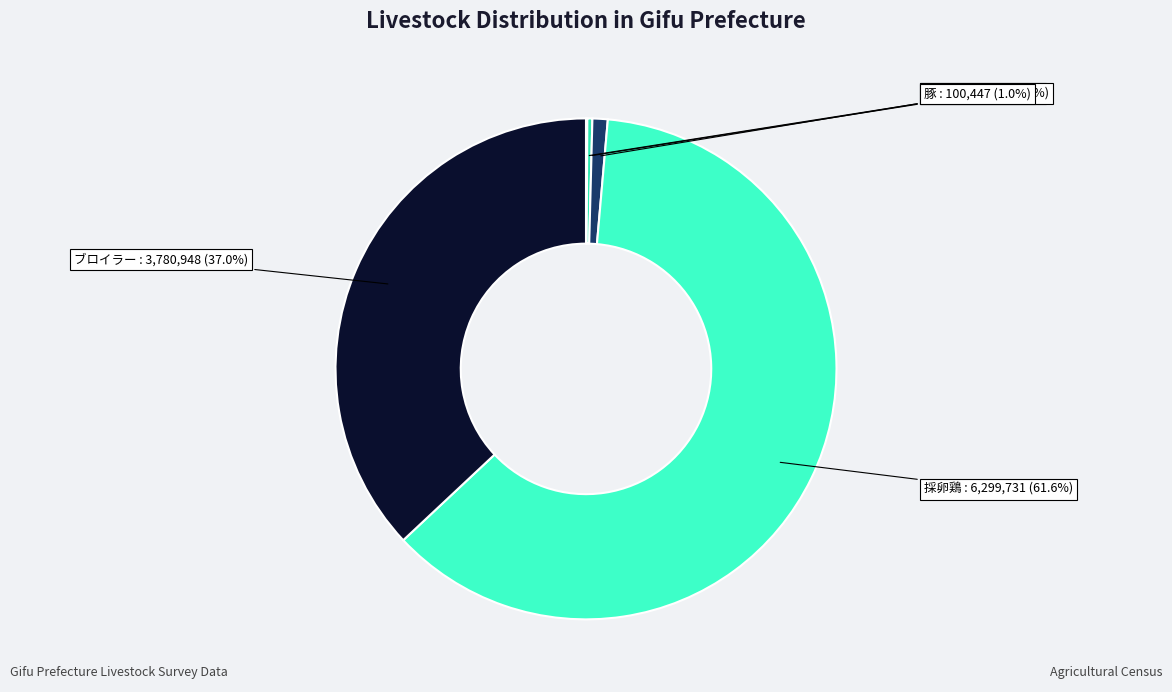

What is the majority slice?

採卵鶏